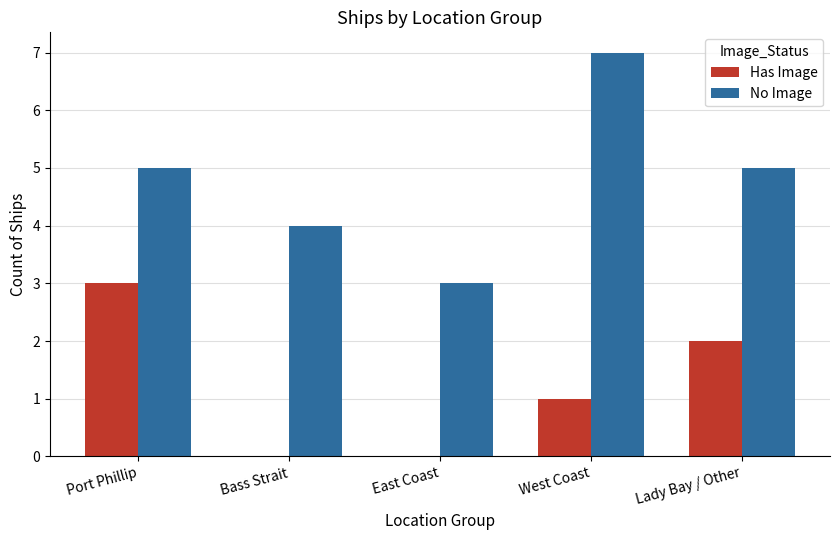

Between Bass Strait and Lady Bay / Other, which series saw the biggest shift?

Has Image